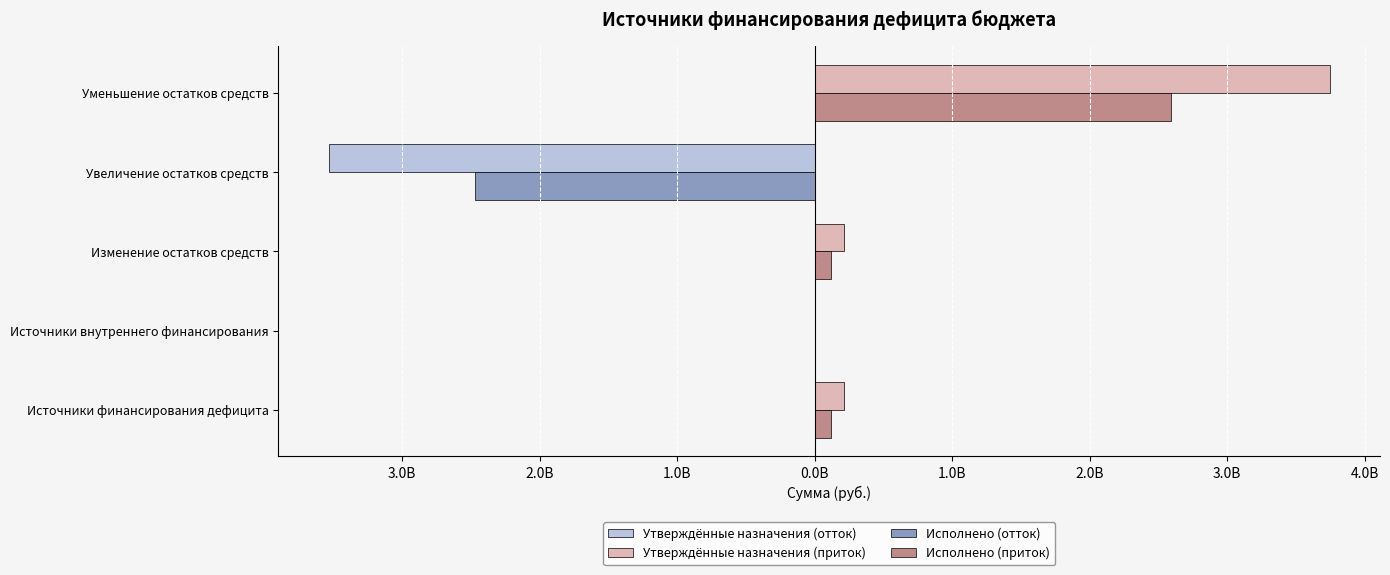

What are all the series names shown in the legend?

Утверждённые назначения (отток), Утверждённые назначения (приток), Исполнено (отток), Исполнено (приток)